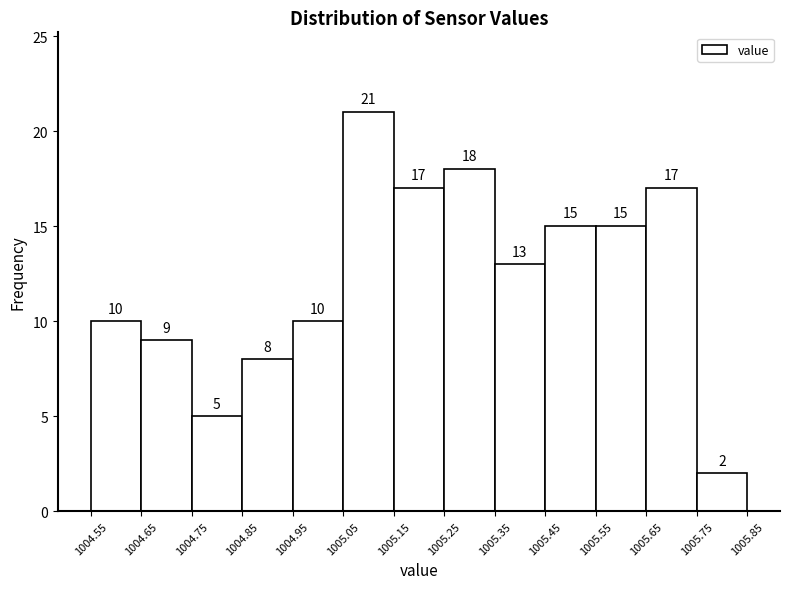

Reading left to right, list every bar in this chart as the range it spans on the x-axis followed by its height.

1004.55 to 1004.65: 10
1004.65 to 1004.75: 9
1004.75 to 1004.85: 5
1004.85 to 1004.95: 8
1004.95 to 1005.05: 10
1005.05 to 1005.15: 21
1005.15 to 1005.25: 17
1005.25 to 1005.35: 18
1005.35 to 1005.45: 13
1005.45 to 1005.55: 15
1005.55 to 1005.65: 15
1005.65 to 1005.75: 17
1005.75 to 1005.85: 2